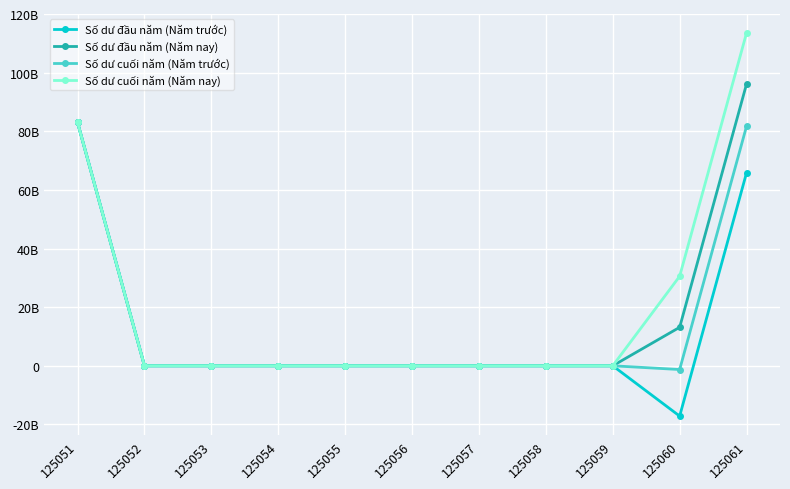

At 125061, list the series in order from smallest to largest.

Số dư đầu năm (Năm trước), Số dư cuối năm (Năm trước), Số dư đầu năm (Năm nay), Số dư cuối năm (Năm nay)